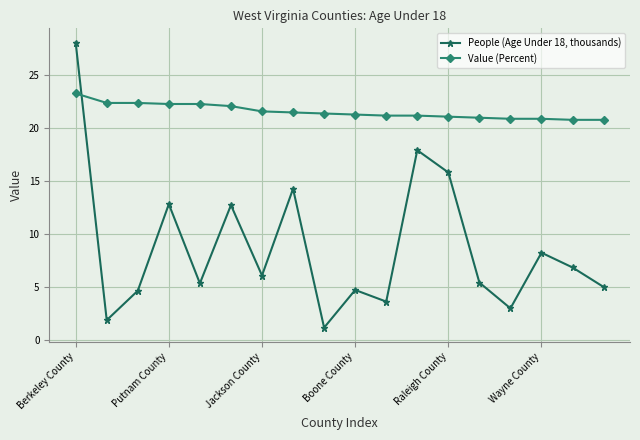

What is the difference between the second highest and second lowest values in the Value (Percent) series?

1.6